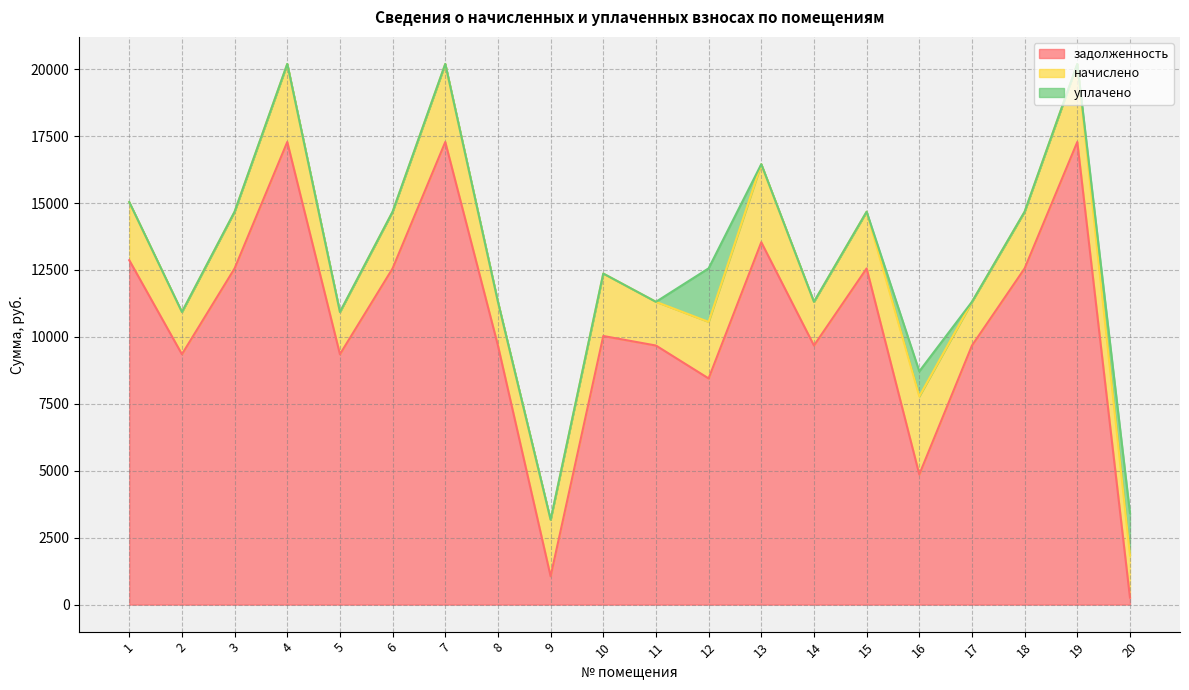

True or false: уплачено has a value of -895.3 at 7.

False